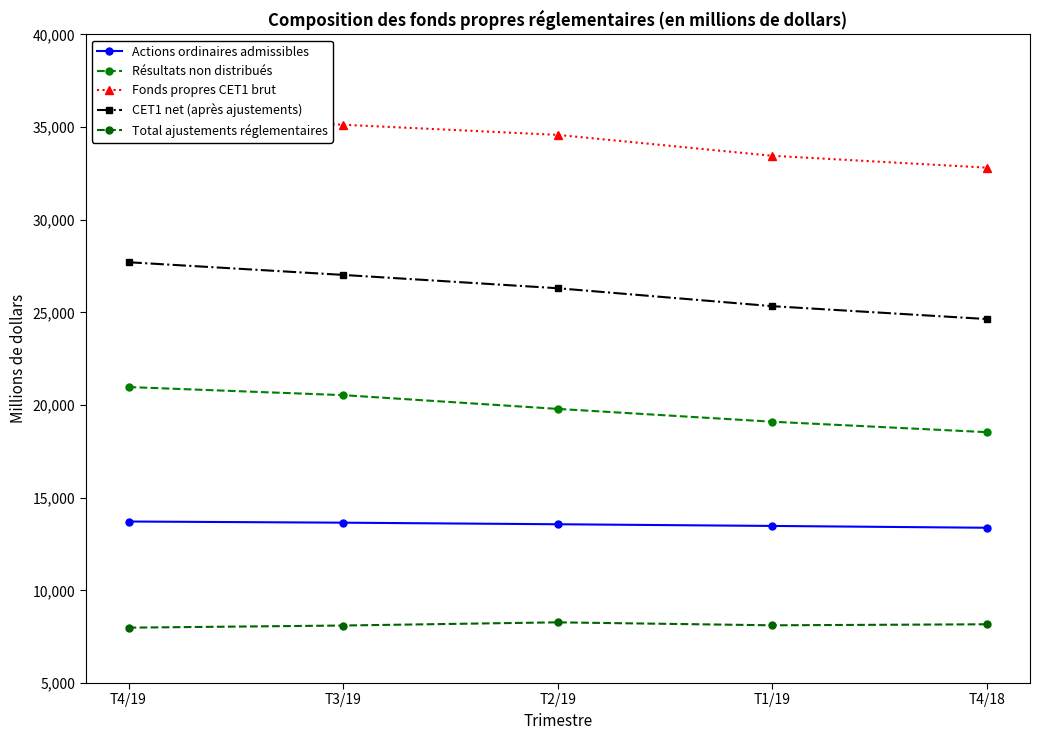

Which series has the widest spread of values?

CET1 net (après ajustements)